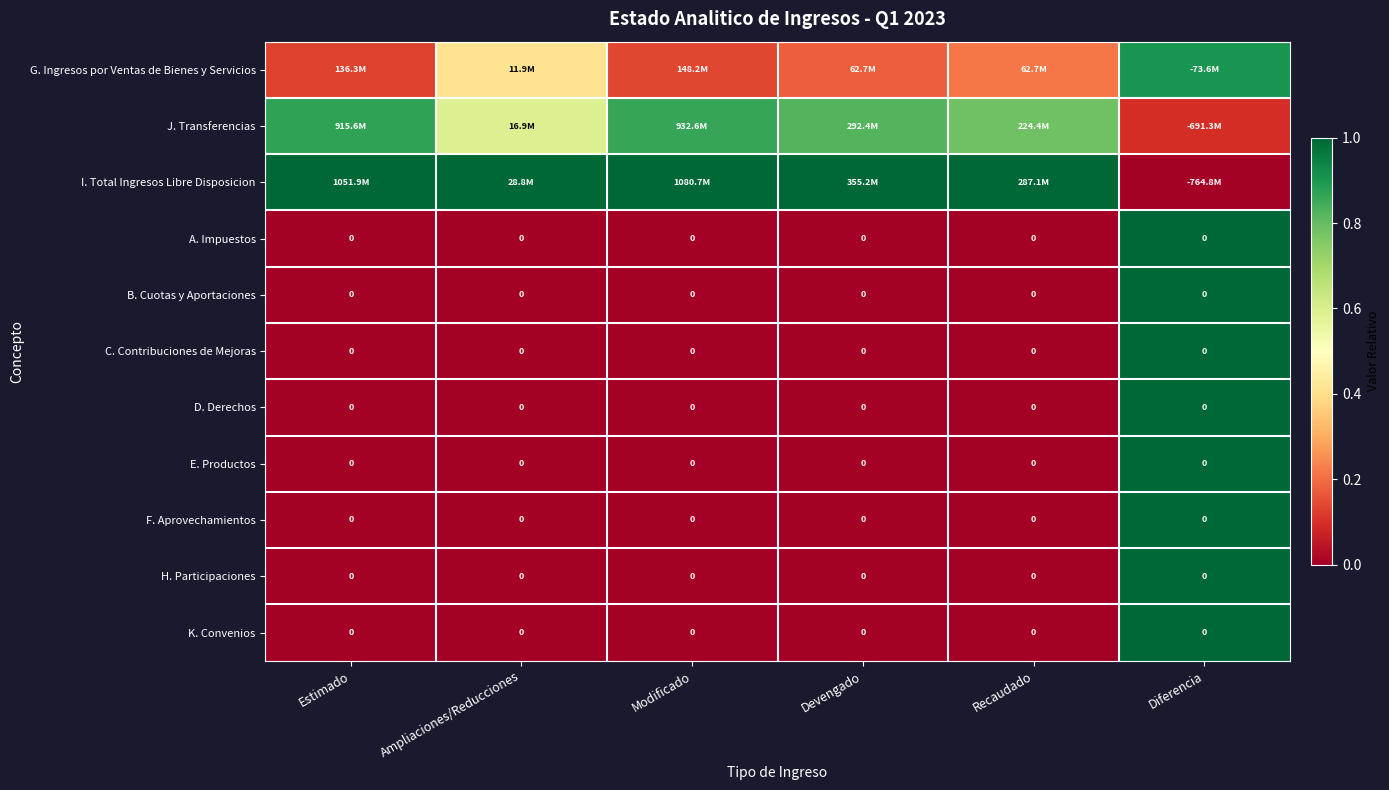

What is the total value across all series at Estimado?

2.0